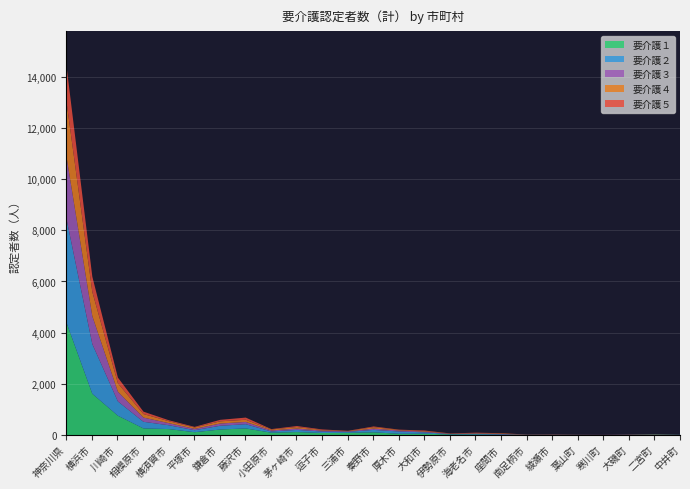

Is it true that 要介護１ equals 1 at 寒川町?

False